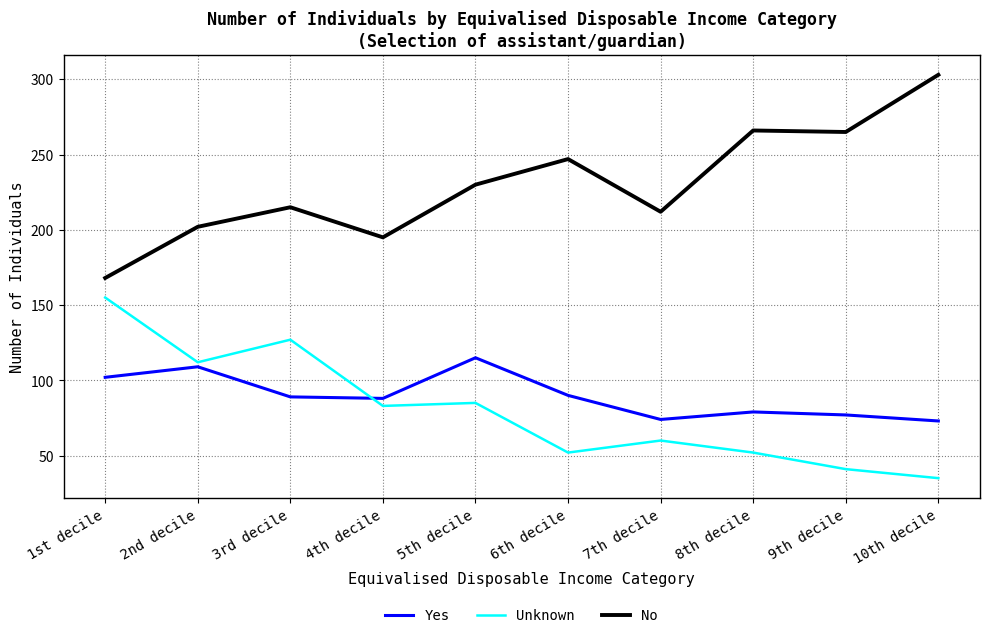

Which series has the largest total across all categories?

No